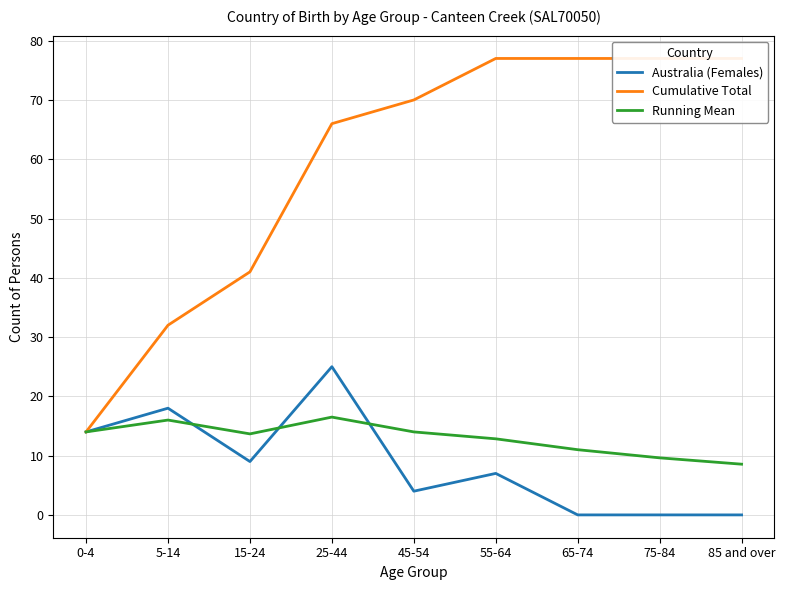

Is the value of Running Mean at 85 and over greater than the value of Australia (Females) at 55-64?

Yes